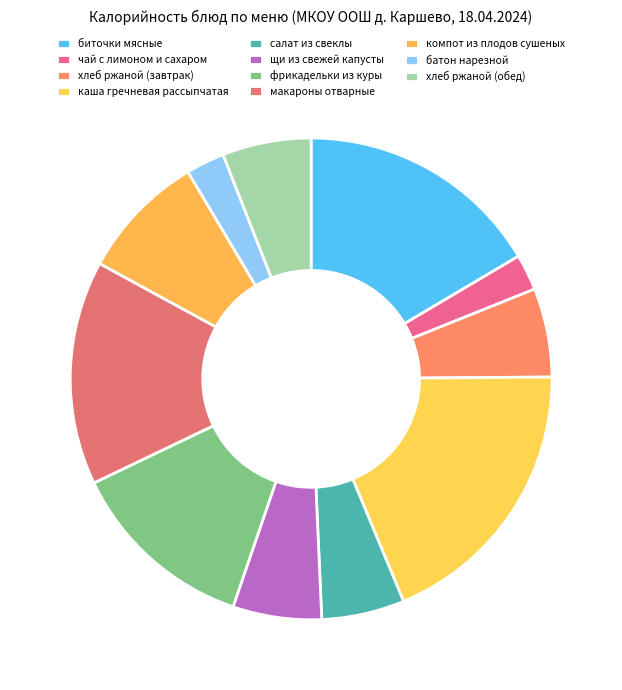

Rank the categories by value from lowest to highest.

чай с лимоном и сахаром, батон нарезной, салат из свеклы, хлеб ржаной (завтрак), щи из свежей капусты, хлеб ржаной (обед), компот из плодов сушеных, фрикадельки из куры, макароны отварные, биточки мясные, каша гречневая рассыпчатая